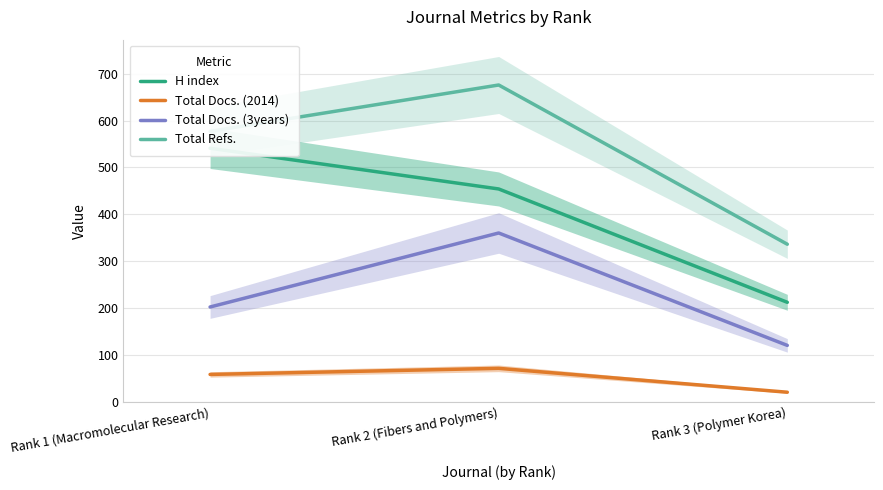

List the series in order of their overall mean, highest first.

Total Refs., H index, Total Docs. (3years), Total Docs. (2014)